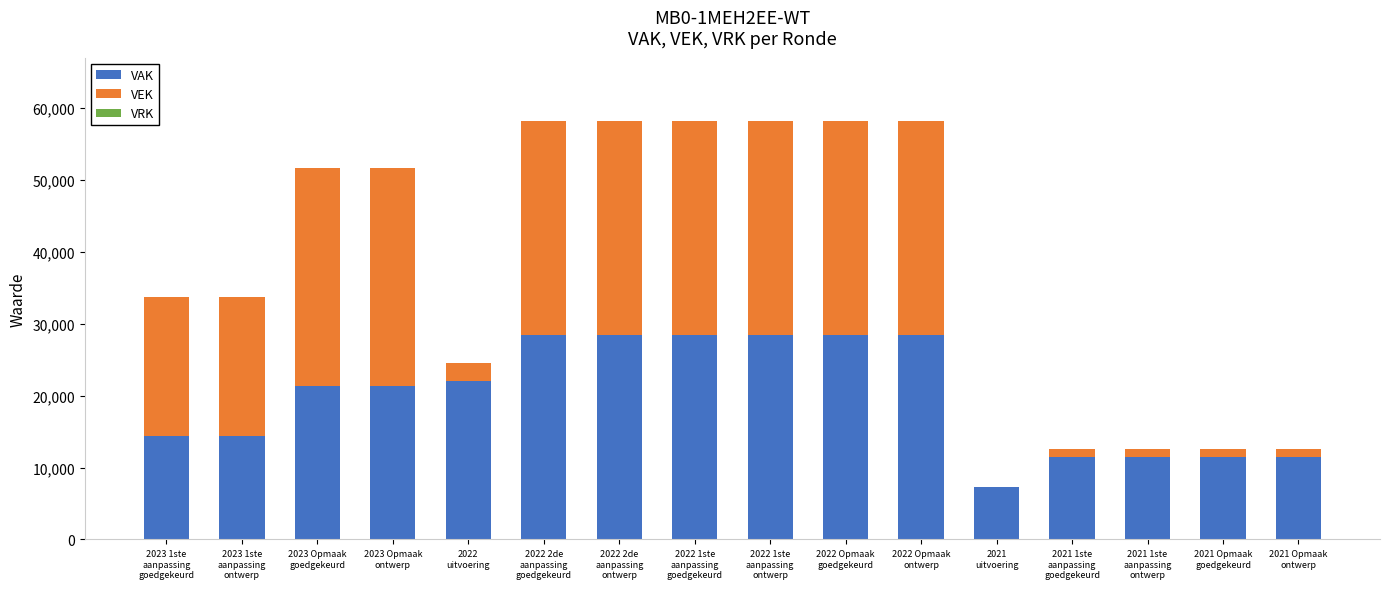

What is the highest value of the VAK series?

28390